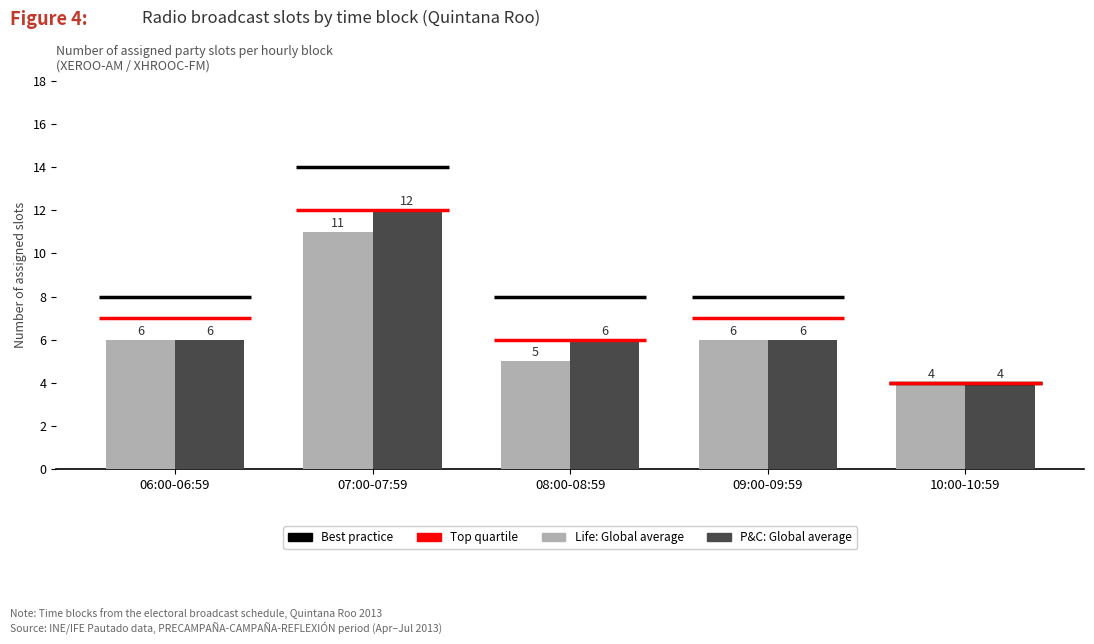

At 10:00-10:59, list the series in order from smallest to largest.

Life: Global average, P&C: Global average